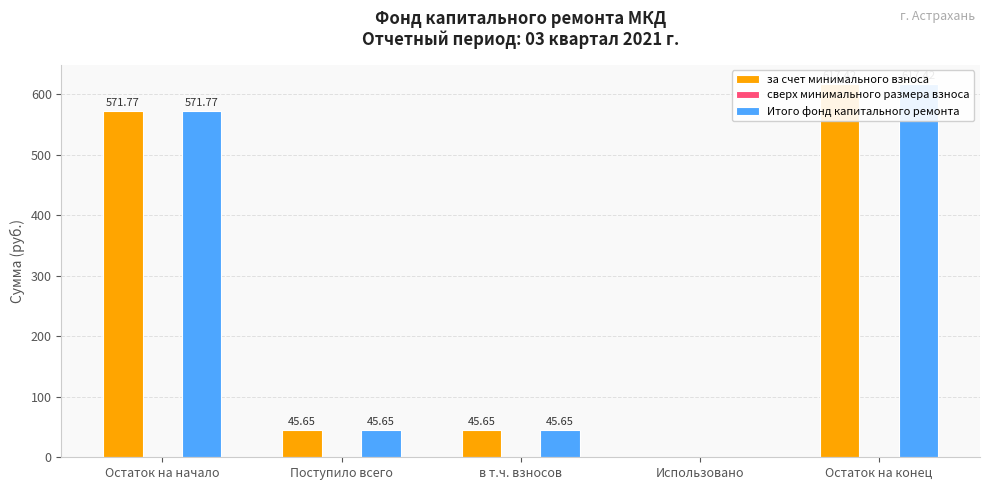

How many bars are there in each group?

3